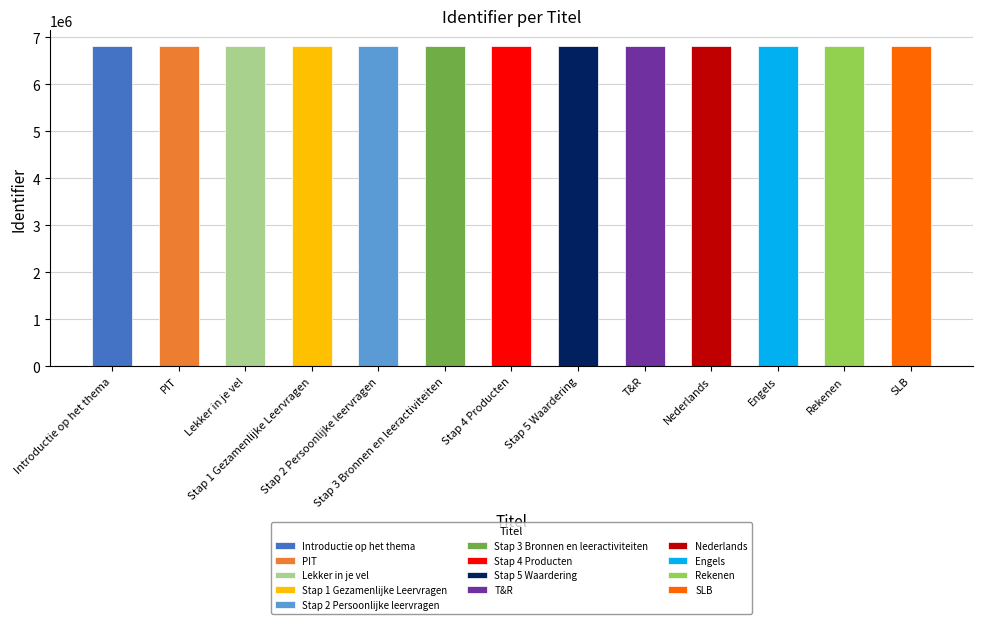

How many categories are shown in the chart?

13